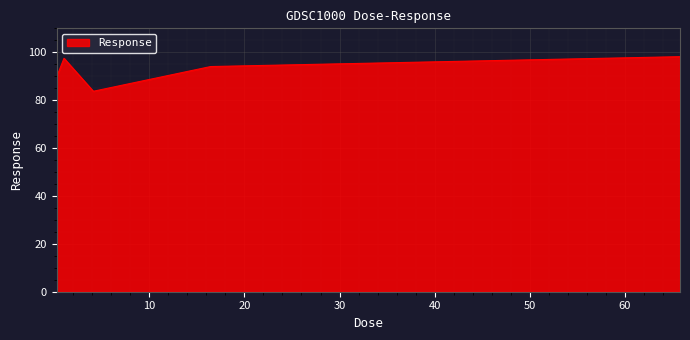

What is the greatest value displayed?

98.2